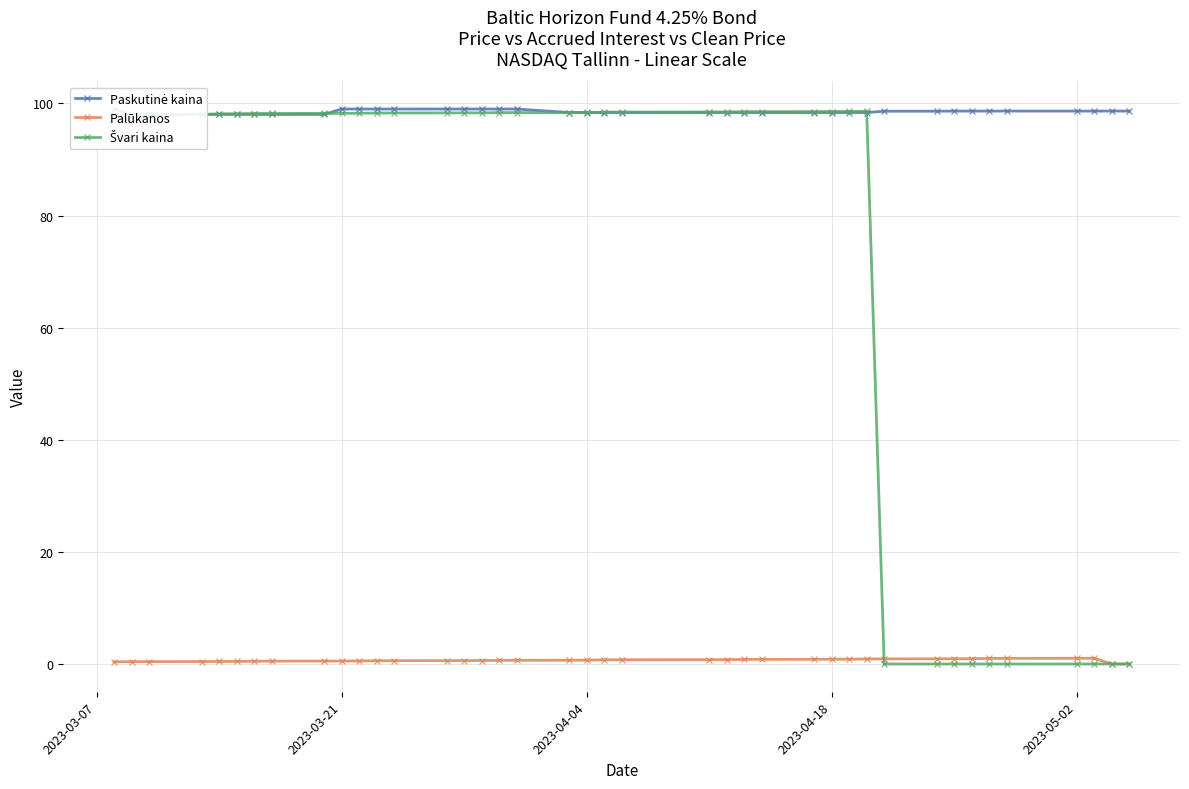

Which series has the largest total across all categories?

Paskutinė kaina